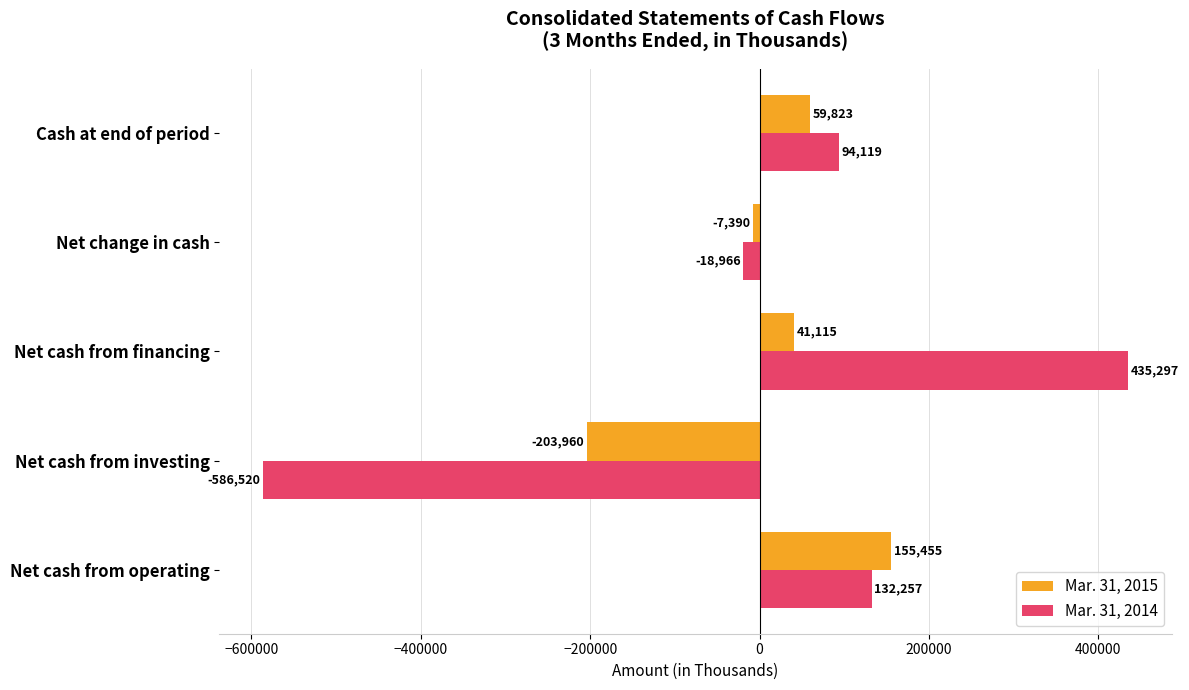

The value of Mar. 31, 2014 at Net cash from operating is 68499. True or false?

False